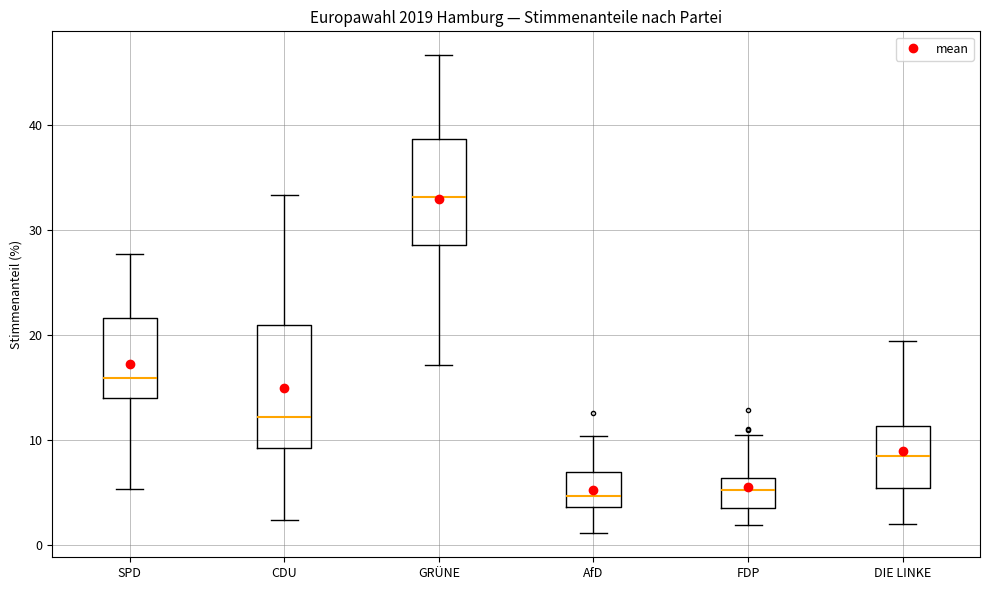

Reading left to right, read every box against the y-axis: the position of its median line, the range the box covers, and the ends of its whiskers. The values are not printed on the chart, so give them approximately, as read against the axis.

SPD: median 16, box 14 to 22, whiskers 5 to 28
CDU: median 12, box 9 to 21, whiskers 2 to 33
GRÜNE: median 33, box 29 to 39, whiskers 17 to 47
AfD: median 5, box 4 to 7, whiskers 1 to 10
FDP: median 5, box 4 to 6, whiskers 2 to 11
DIE LINKE: median 9, box 5 to 11, whiskers 2 to 19